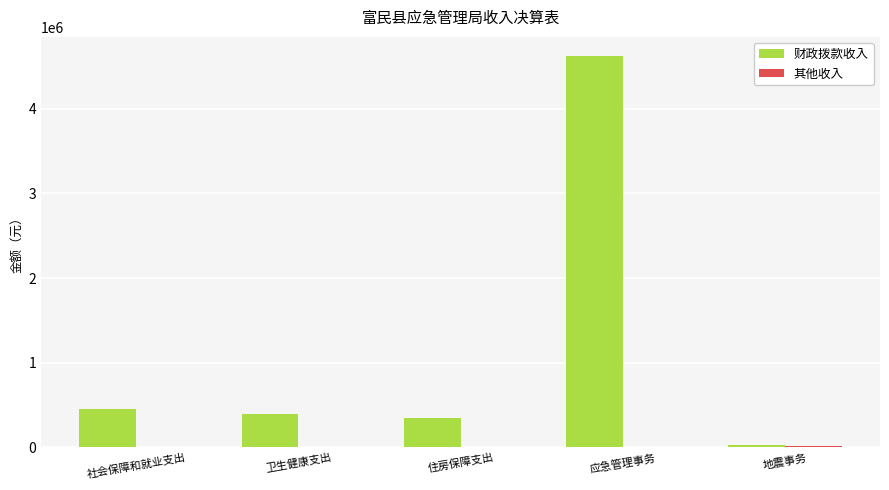

What is the total value across all series at 社会保障和就业支出?

451835.7